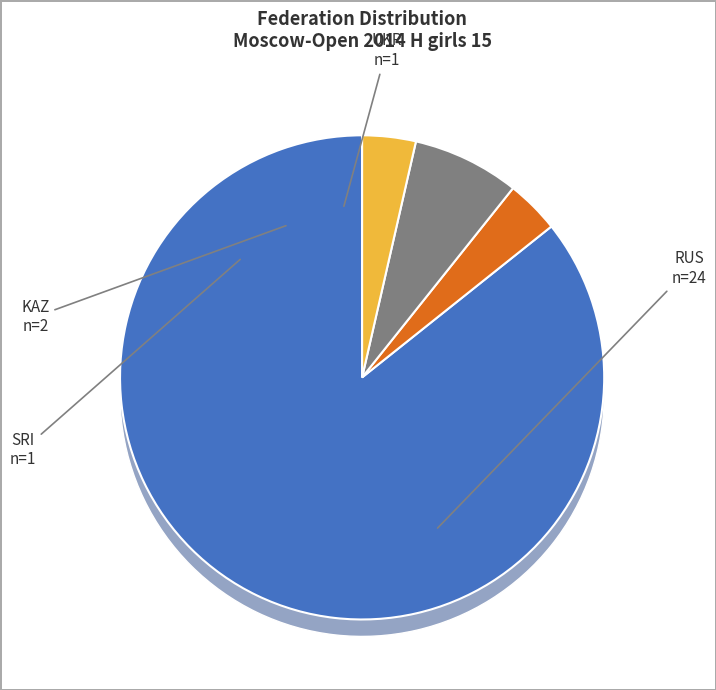

The RUS slice represents 15% of the pie. True or false?

False